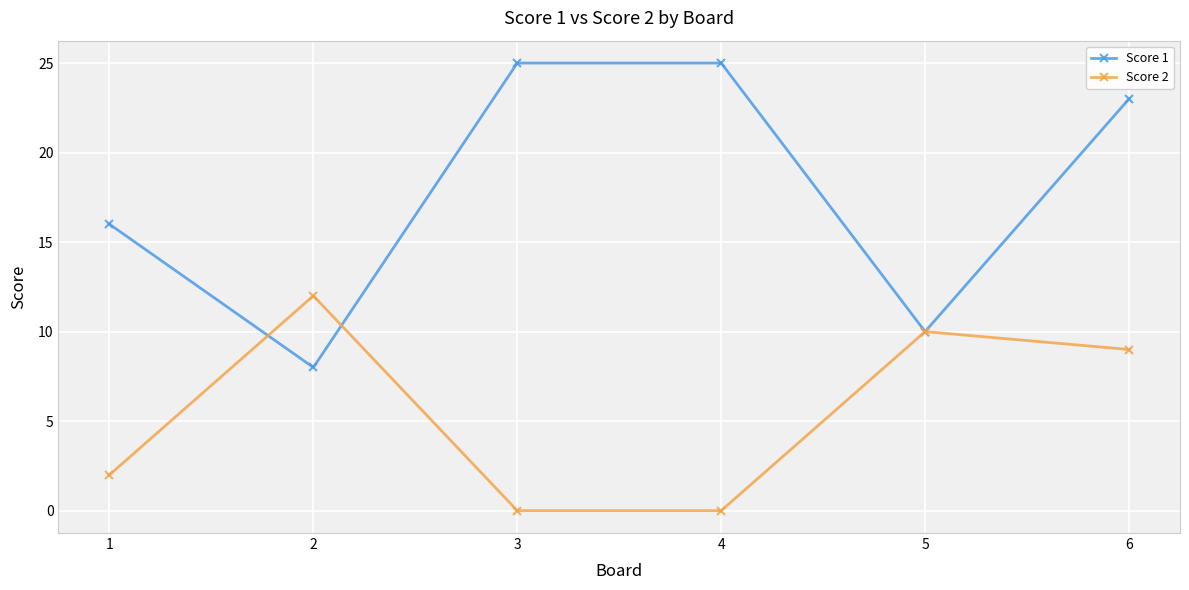

Count the Score 1 values in the range 10 to 25.

5